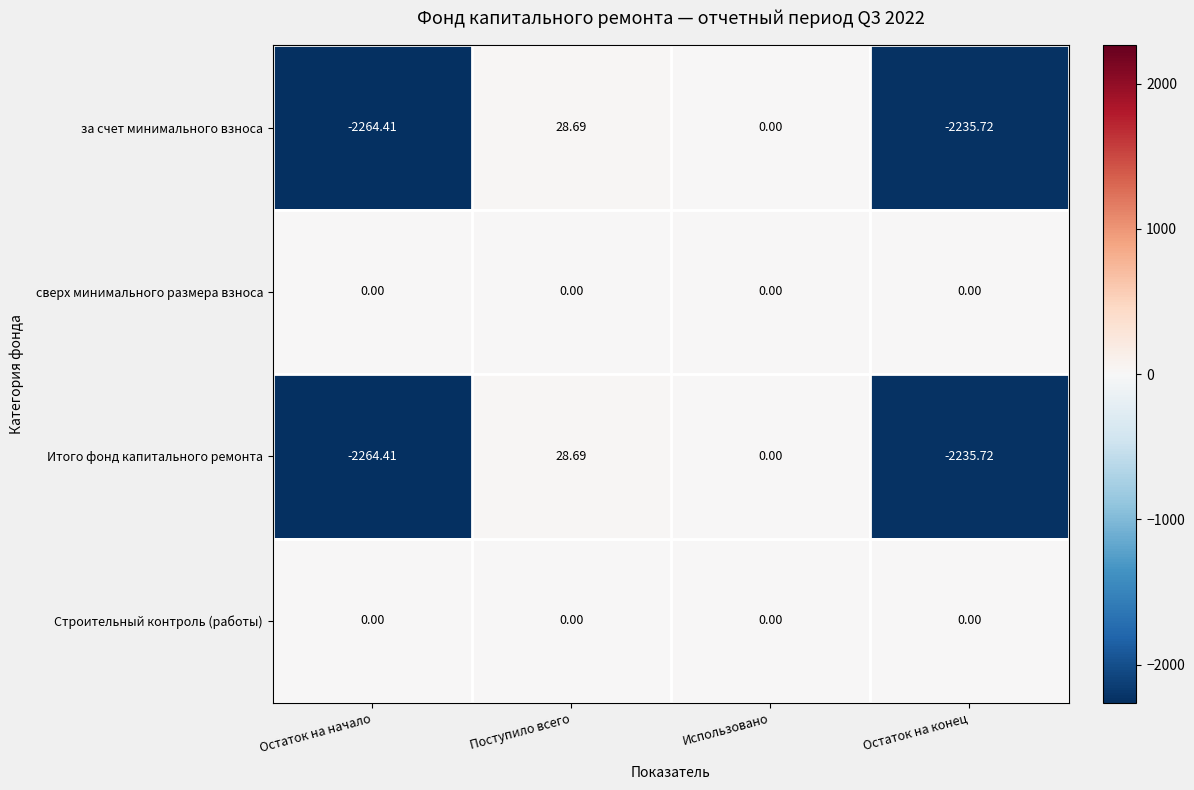

Which category has the highest value across all series?

Поступило всего